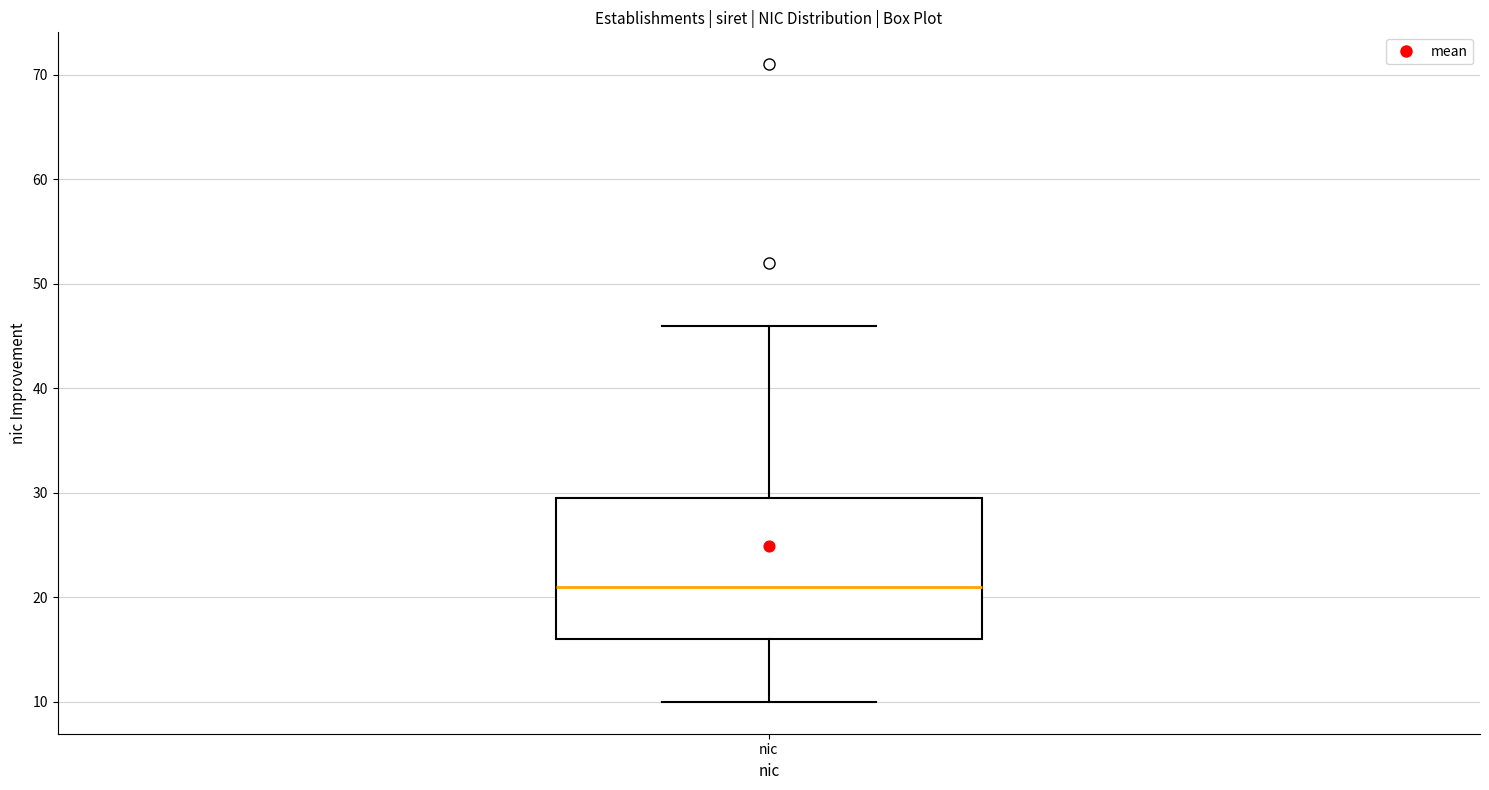

Where does the median line of the box for nic sit on the y-axis? The values are not printed on the chart, so give them approximately, as read against the axis.

21